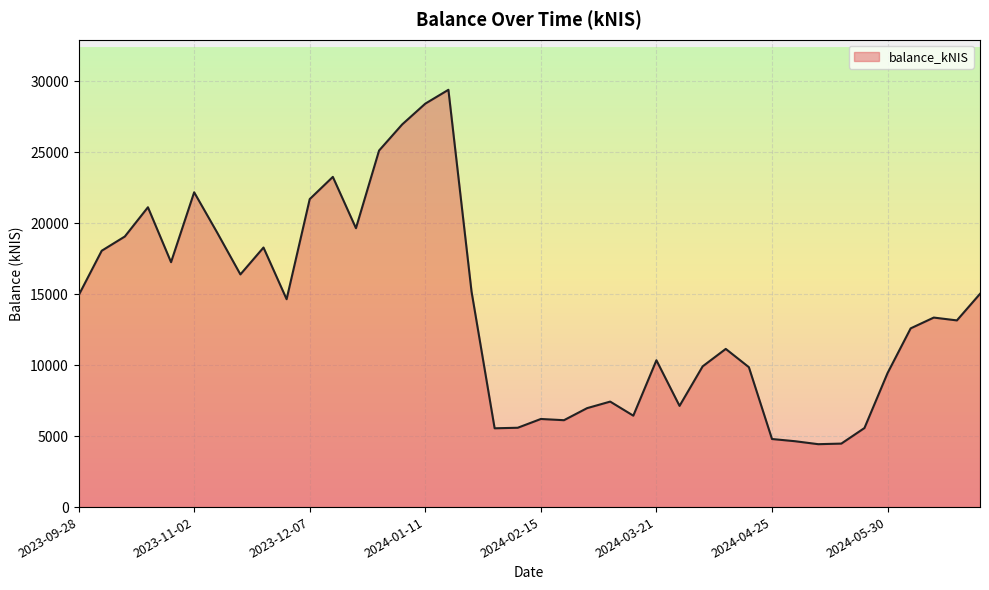

What is the difference between the maximum and minimum values?

24960.1